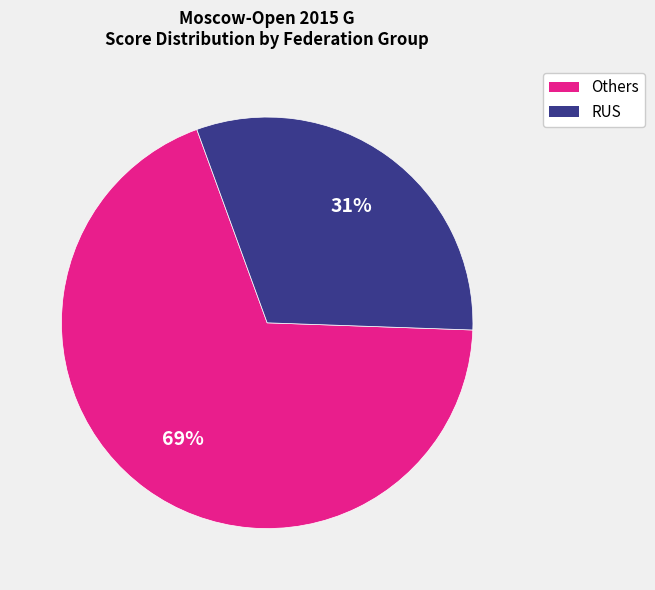

To the nearest percent, what is the difference between the largest and smallest slice percentages?

38%